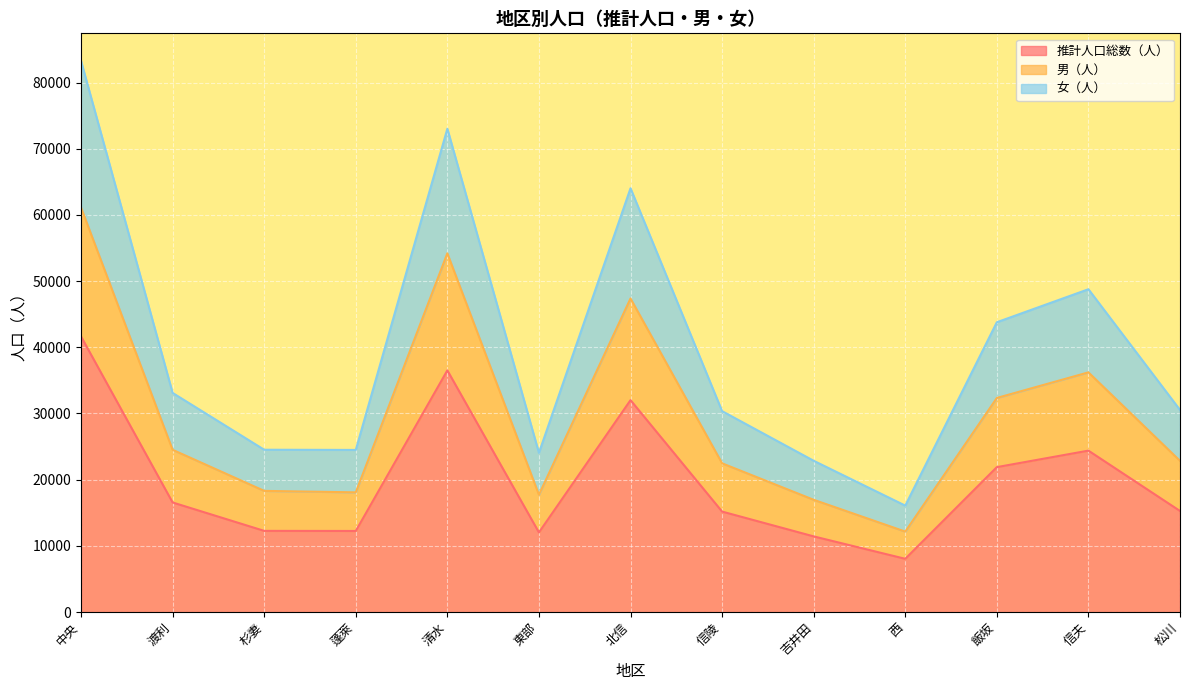

Which category has the highest value in the 推計人口総数（人） series?

中央